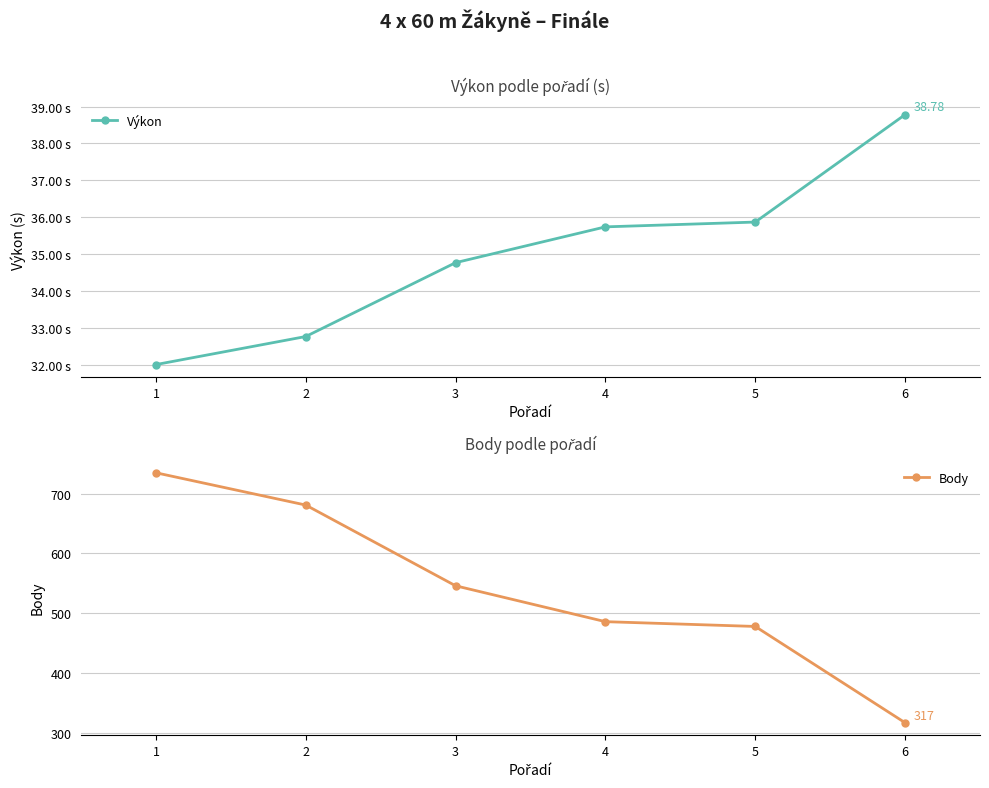

What is the difference between the Body values at 4 and 1?

249